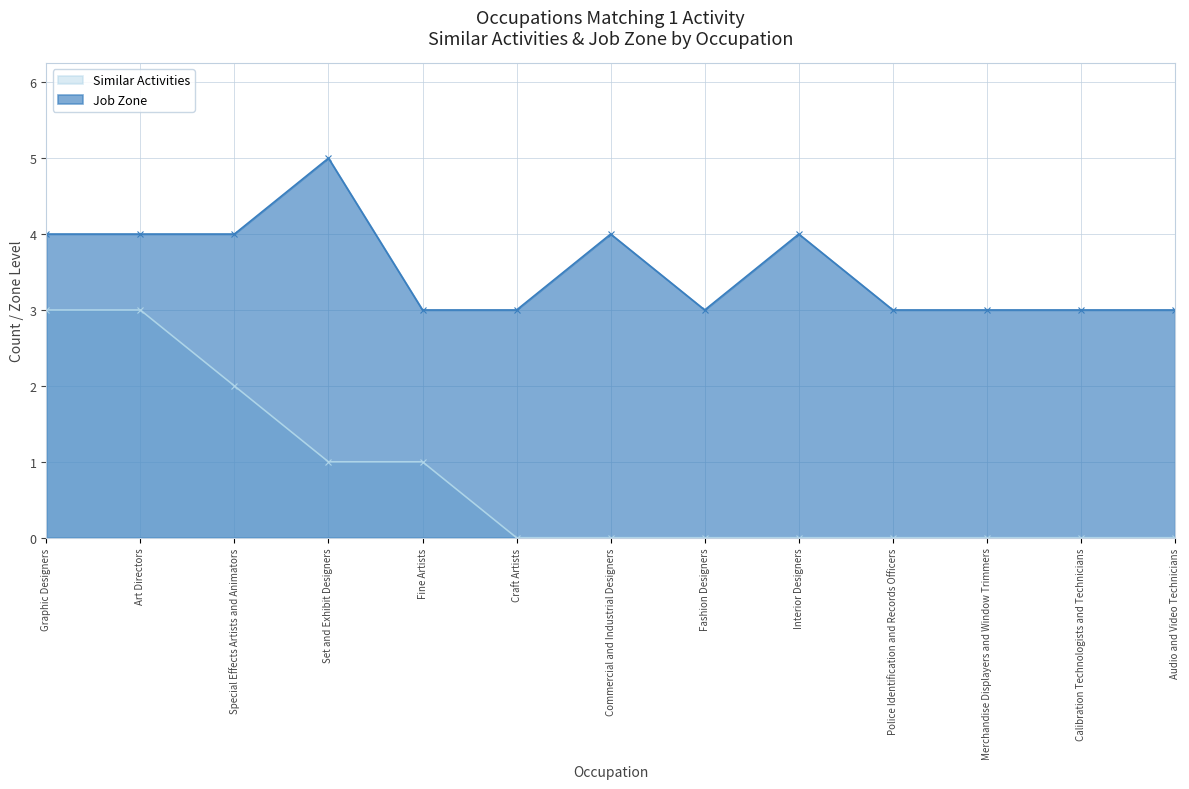

At which category is the sum across all series the highest?

Graphic Designers